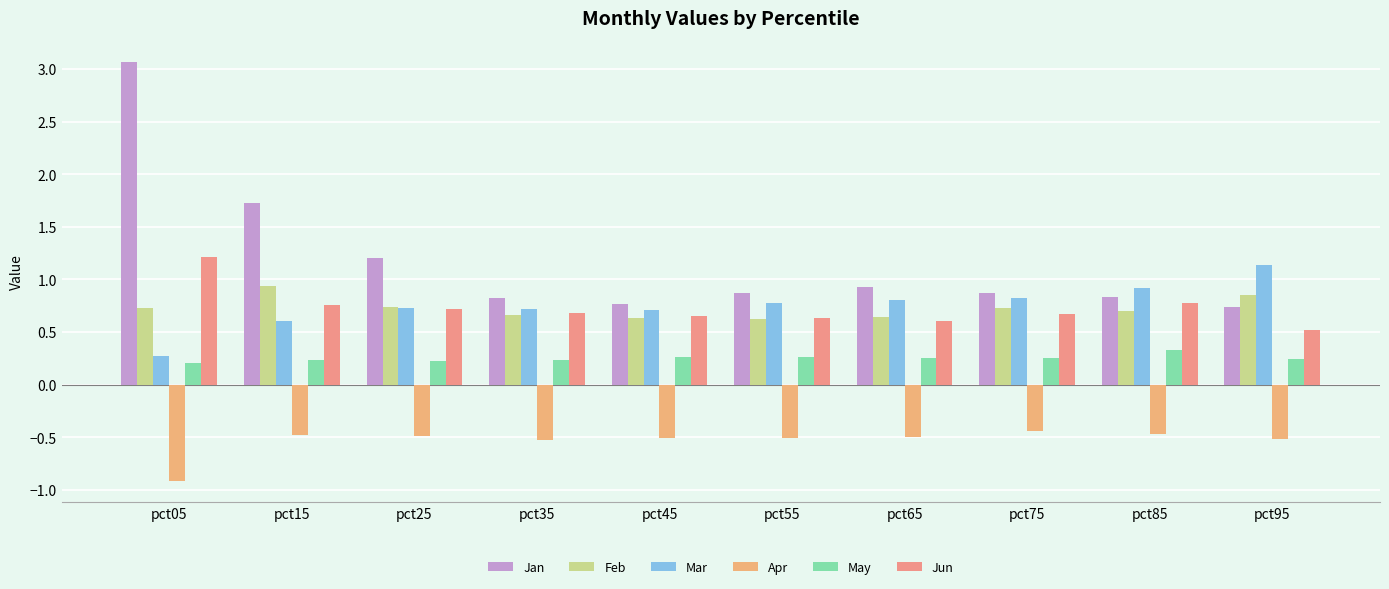

How many May values are between 0 and 1?

10